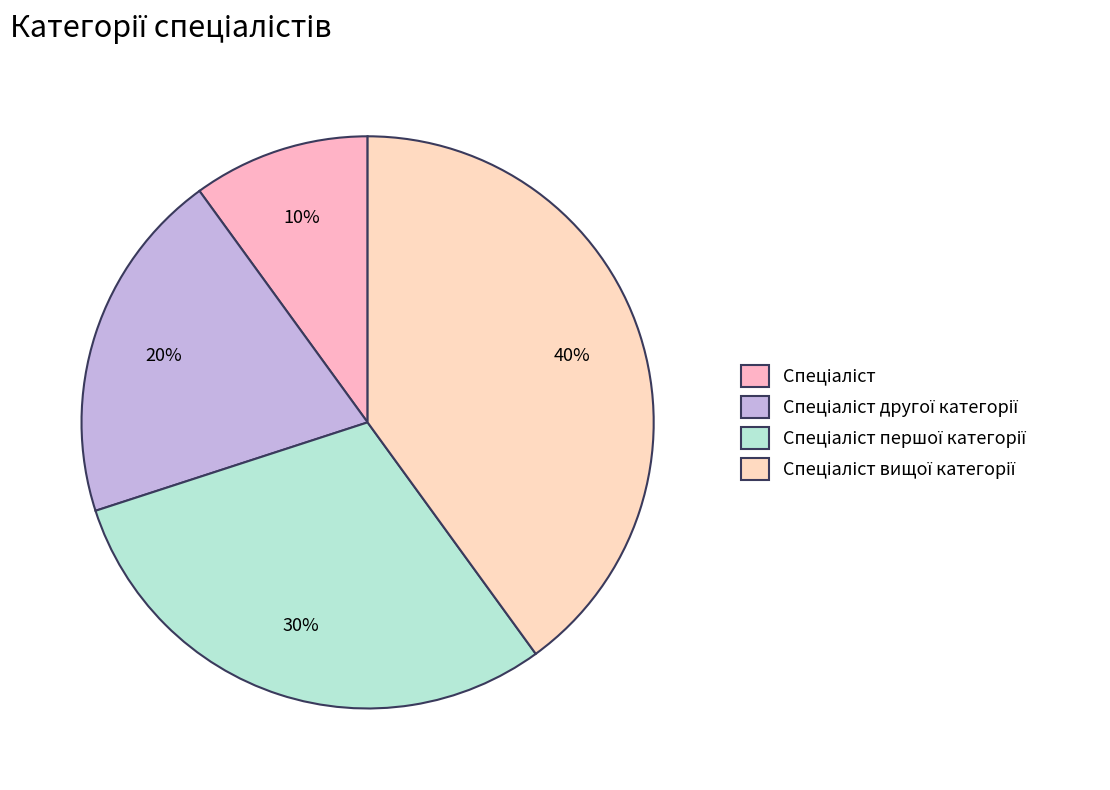

The Спеціаліст другої категорії slice represents 20% of the pie. True or false?

True